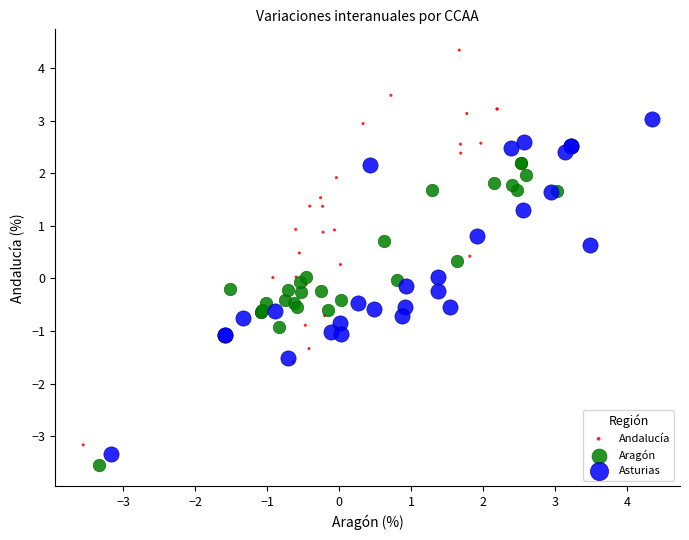

What are all the series names shown in the legend?

Andalucía, Aragón, Asturias